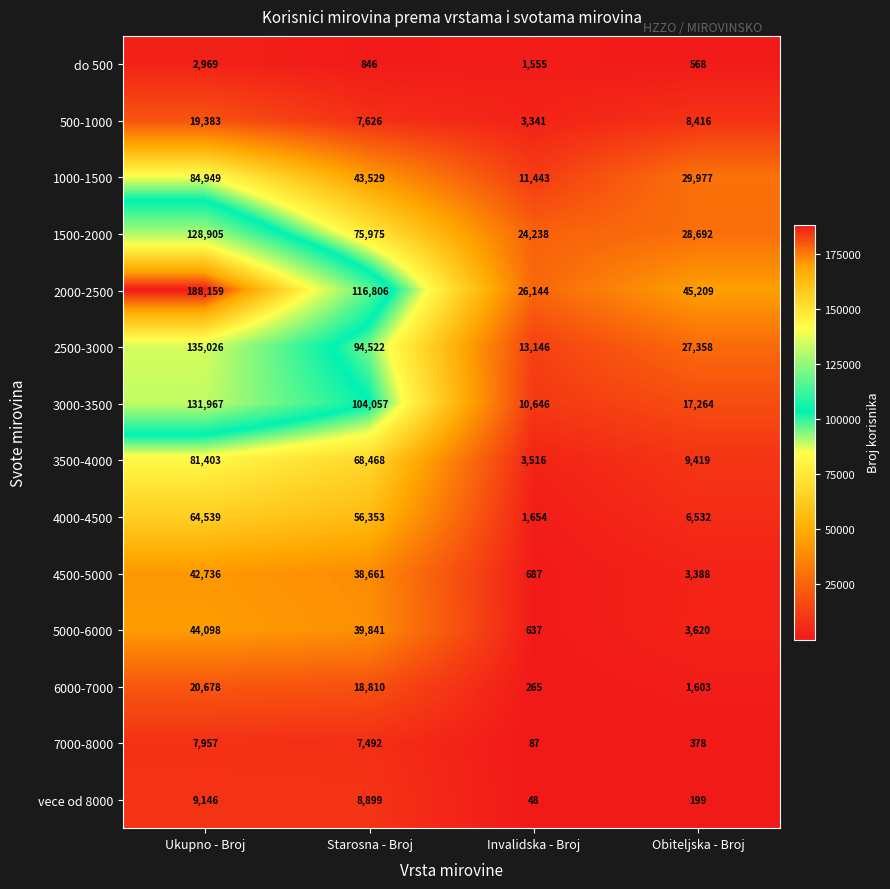

At which label is do 500 closest to 1768?

Invalidska - Broj